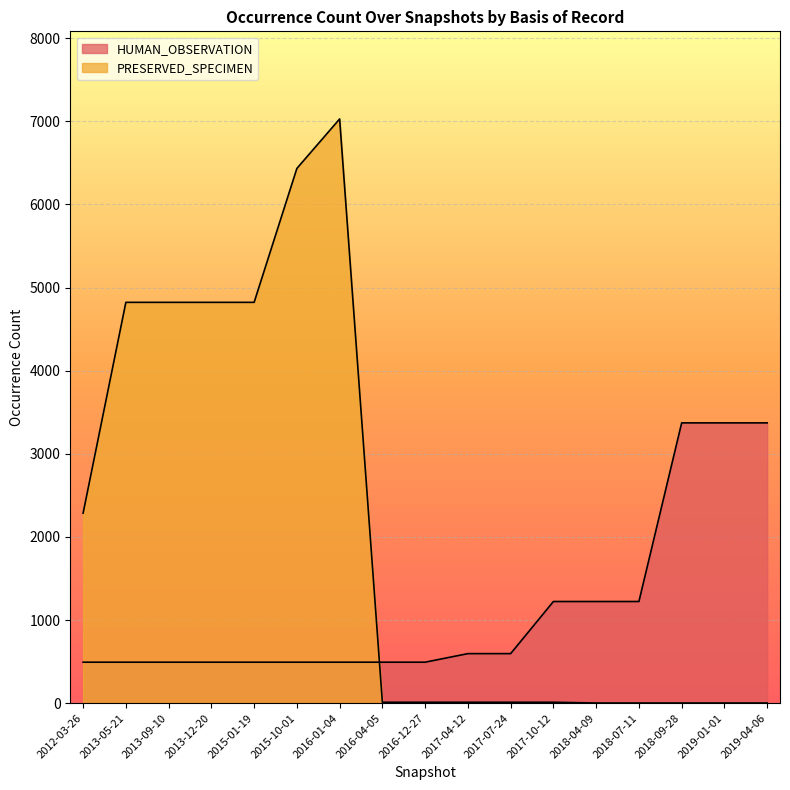

What is the total value across all series at 2015-01-19?

5315